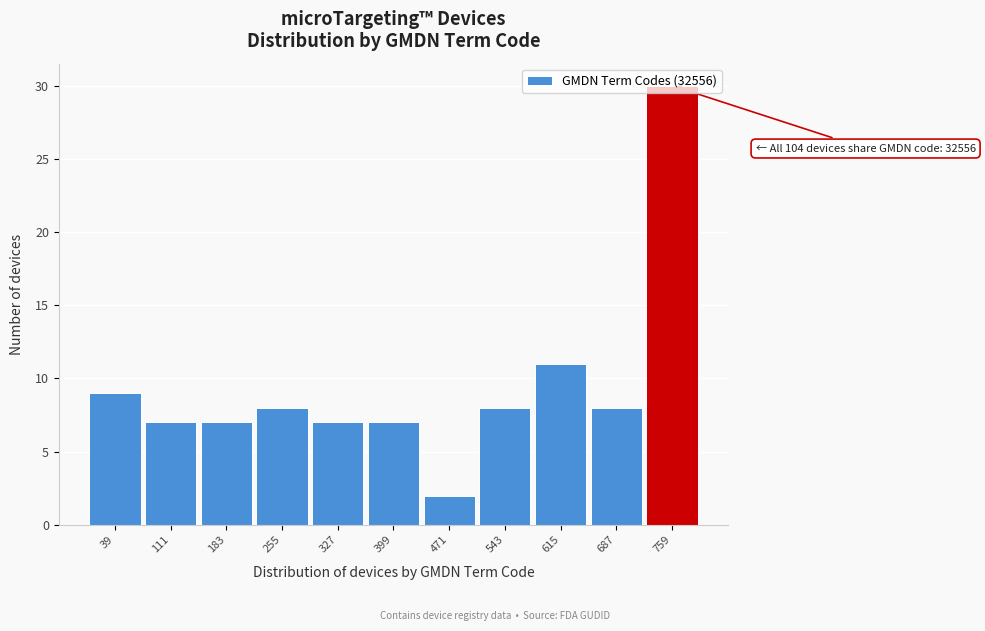

Which range on the x-axis has the tallest bar?

723 to 795